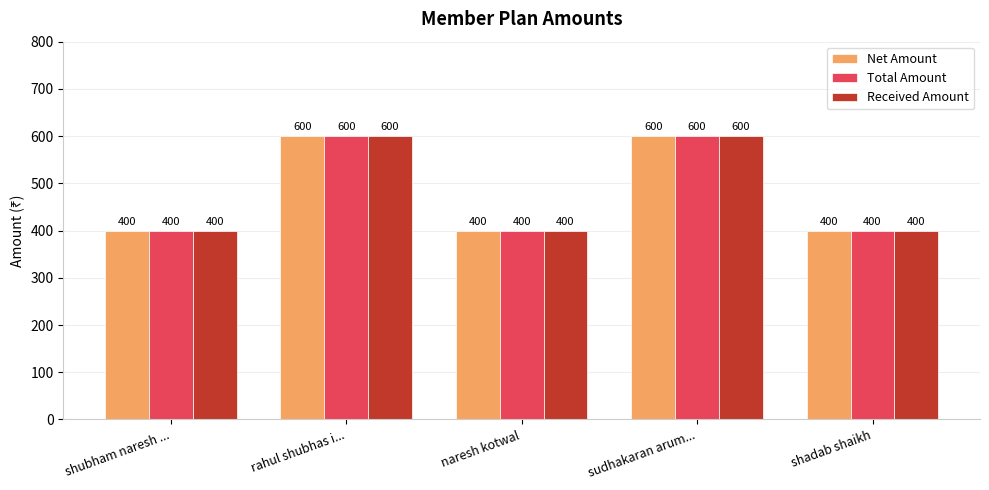

What is the total value across all series at shubham naresh ...?

1200